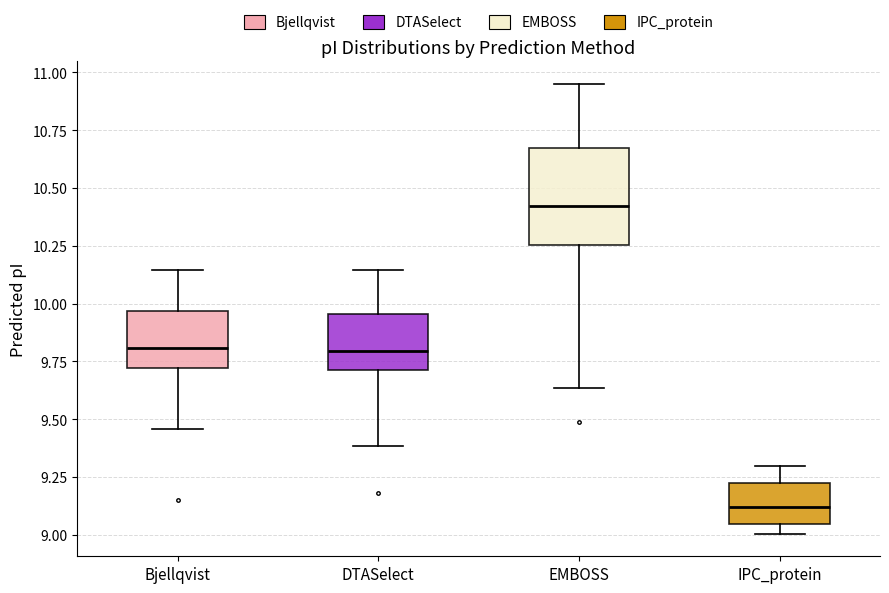

Which box has the highest median line?

EMBOSS